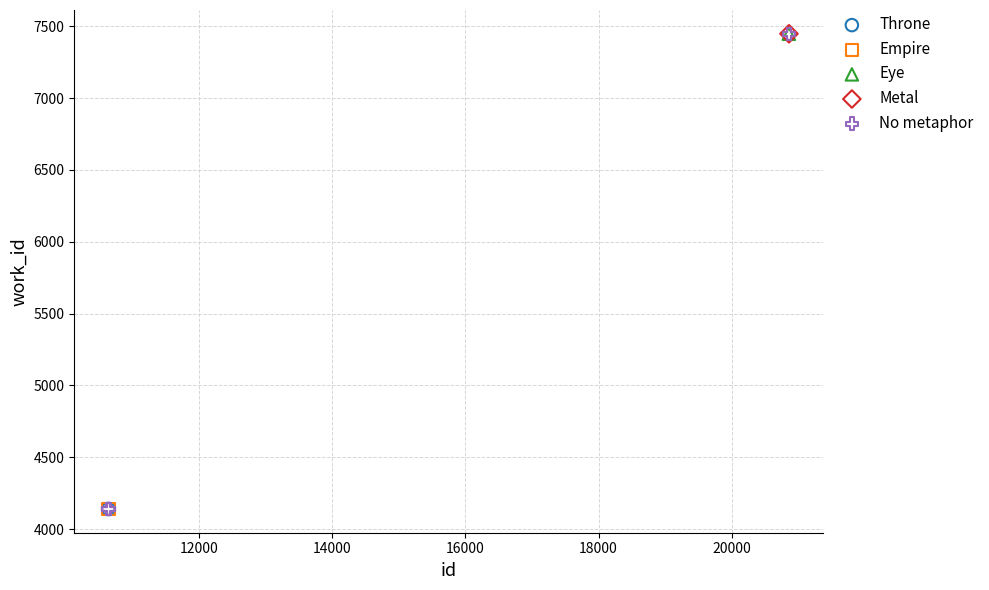

What are all the series names shown in the legend?

Throne, Empire, Eye, Metal, No metaphor